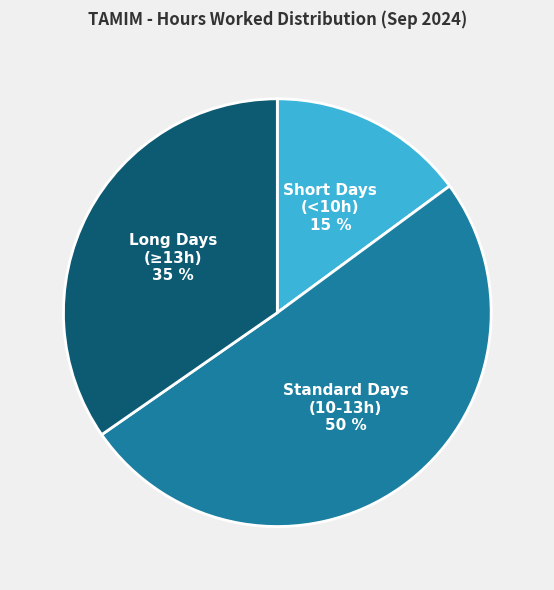

To the nearest percent, what is the average slice percentage?

33%